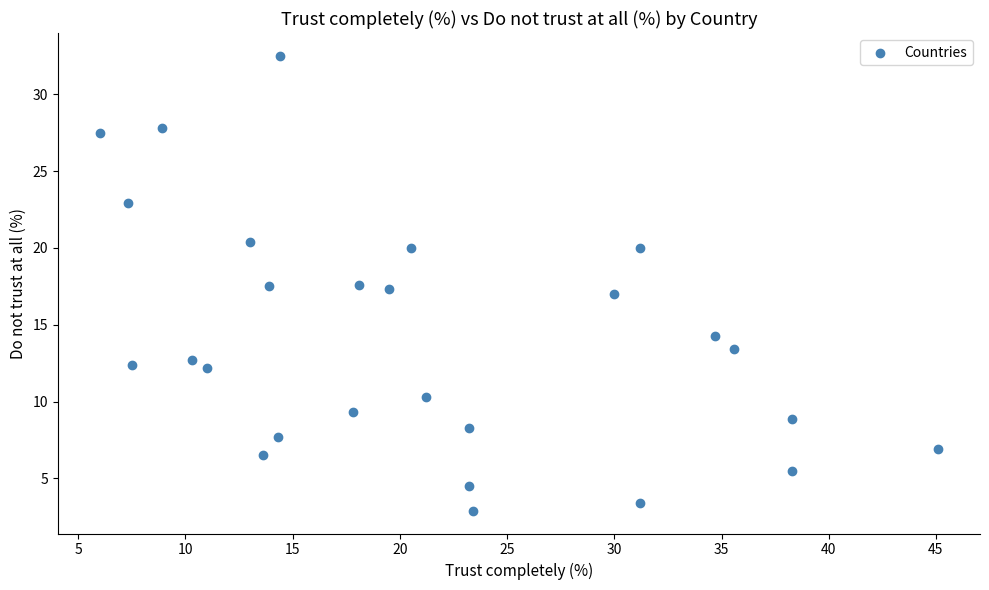

What is the range of Y values (max minus min)?

29.6